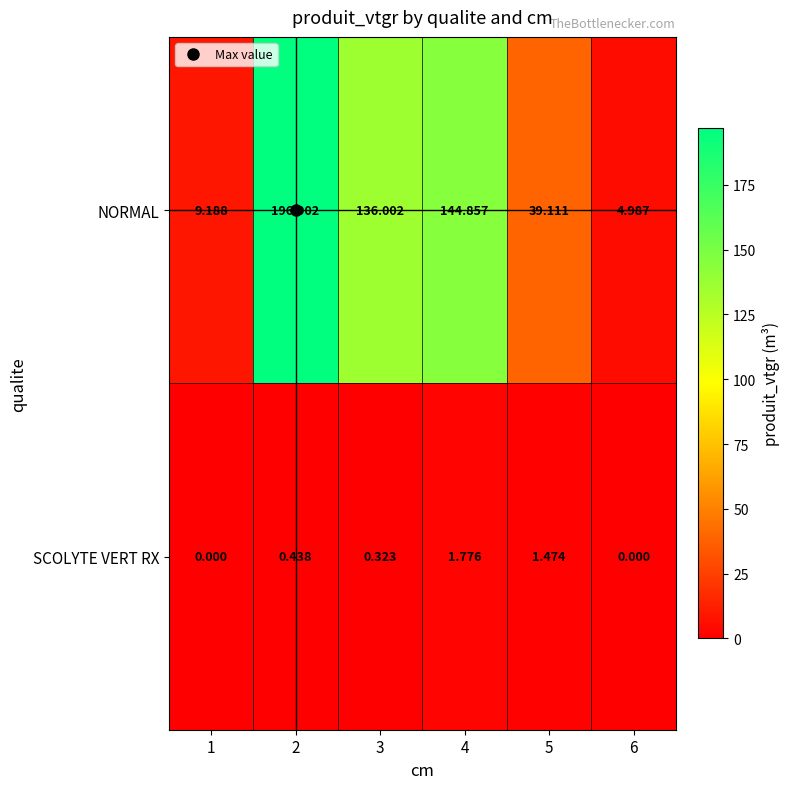

How many data points in NORMAL are above 136?

3